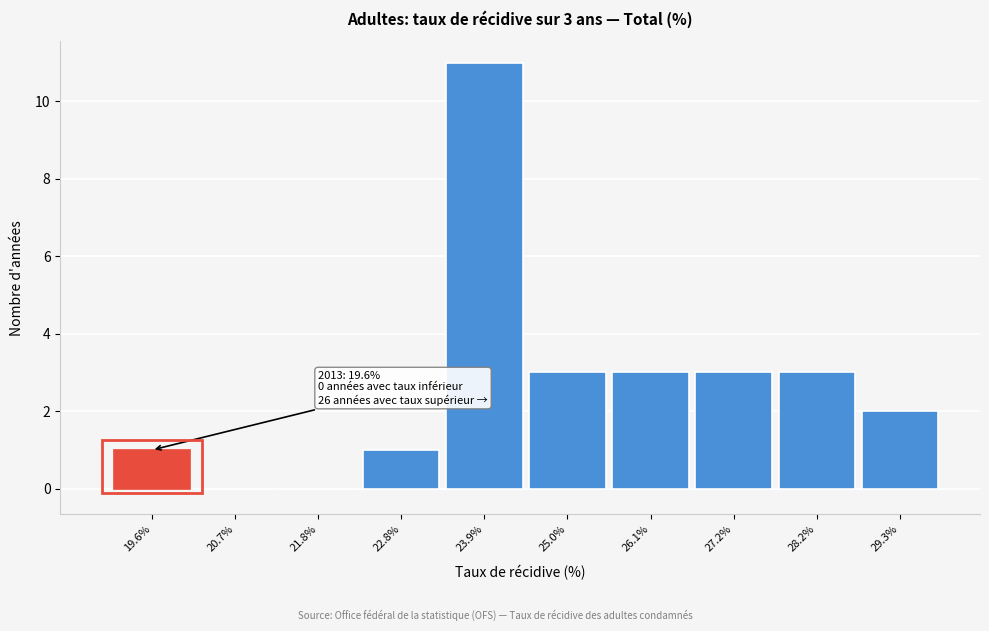

Reading left to right, transcribe all the data shown in this chart.

19.6%=1	20.7%=0	21.8%=0	22.8%=1	23.9%=11	25.0%=3	26.1%=3	27.2%=3	28.2%=3	29.3%=2